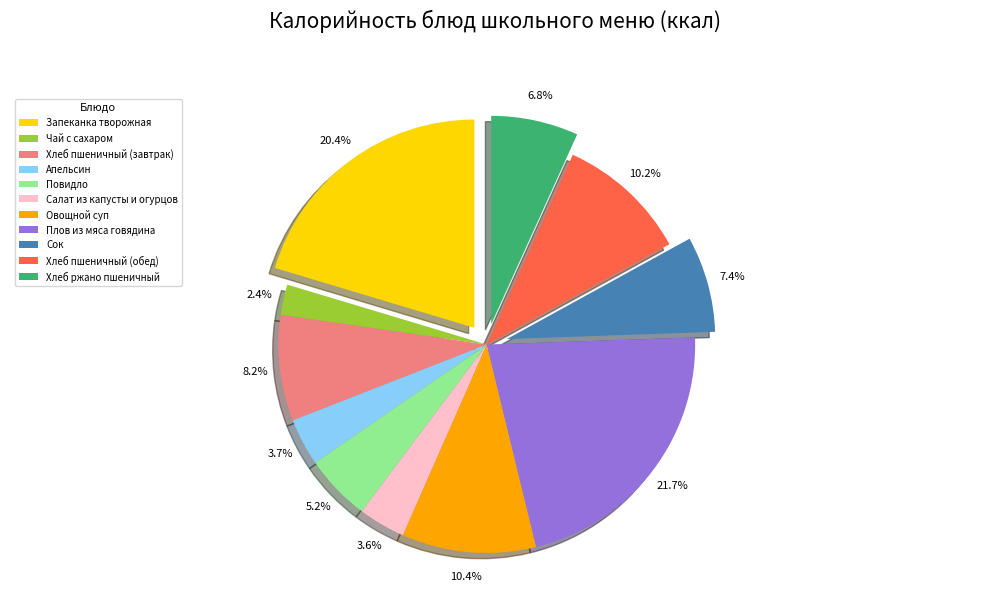

To the nearest percent, what is the average slice percentage?

9%